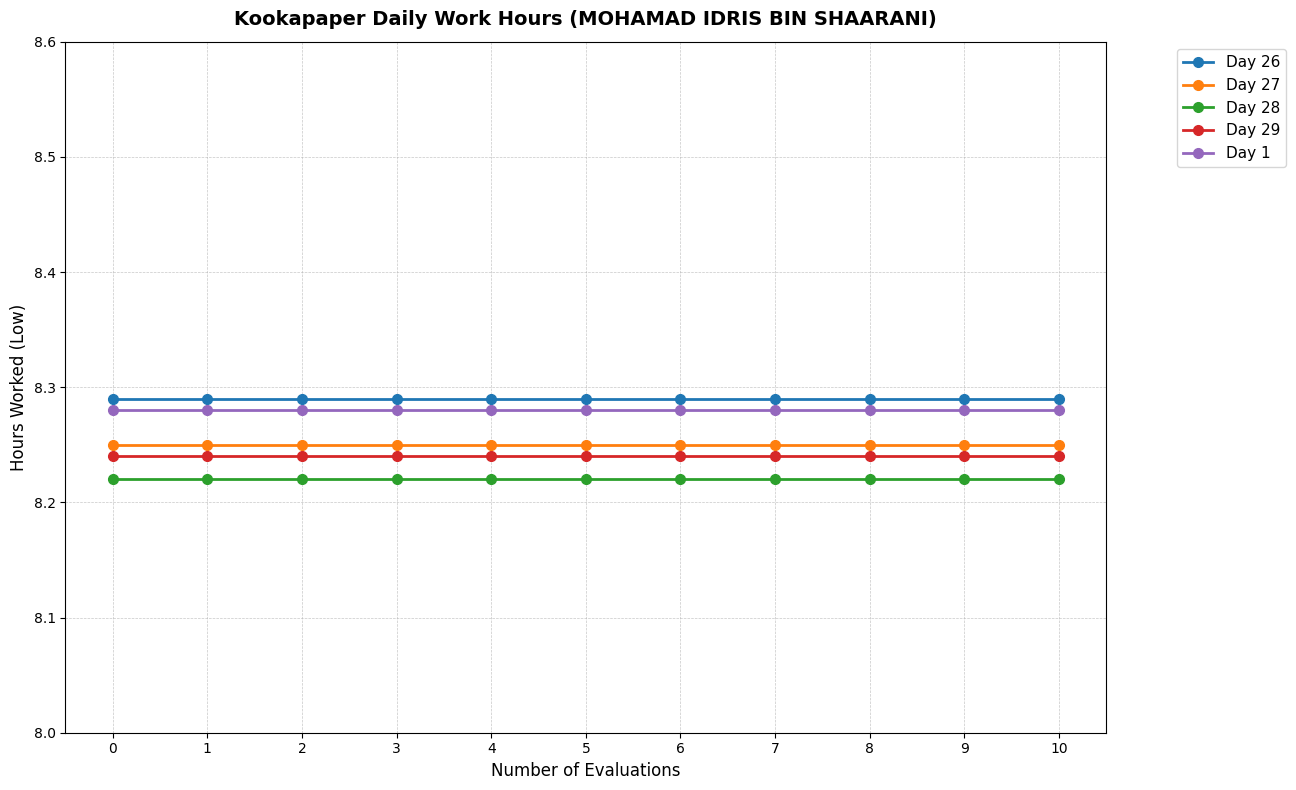

What are all the series names shown in the legend?

Day 26, Day 27, Day 28, Day 29, Day 1